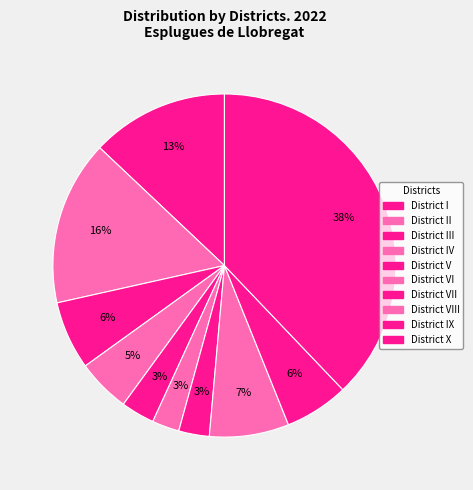

Which category has the smallest portion of the pie?

District VI